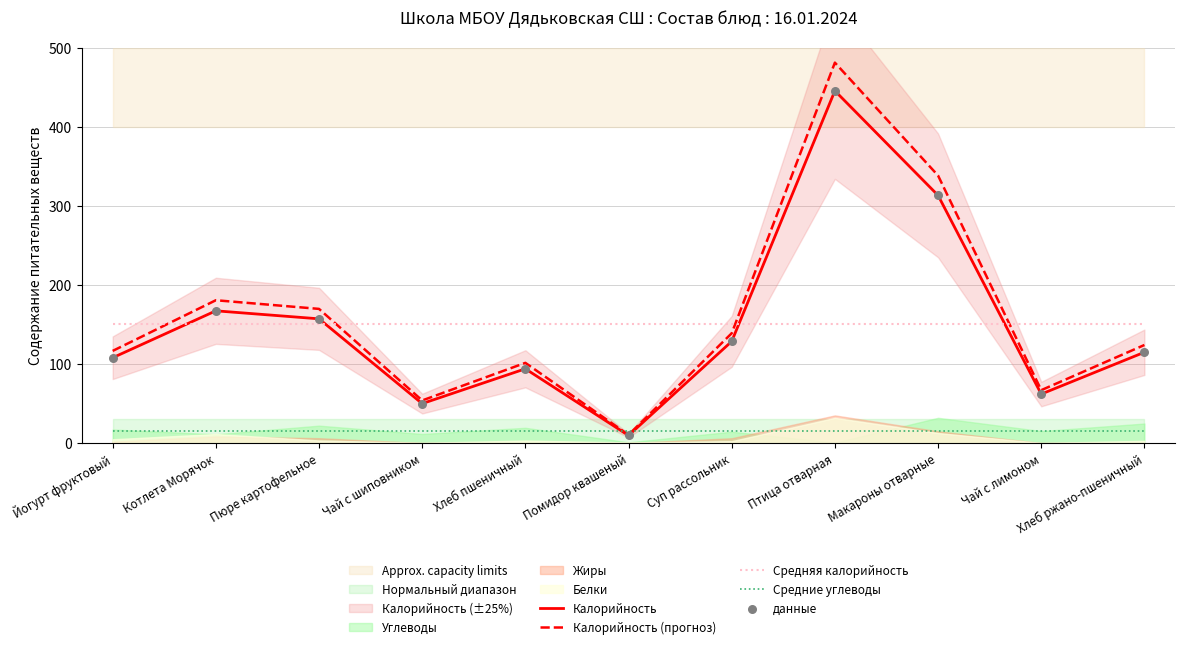

Is it true that Калорийность equals 108.0 at Йогурт фруктовый?

True